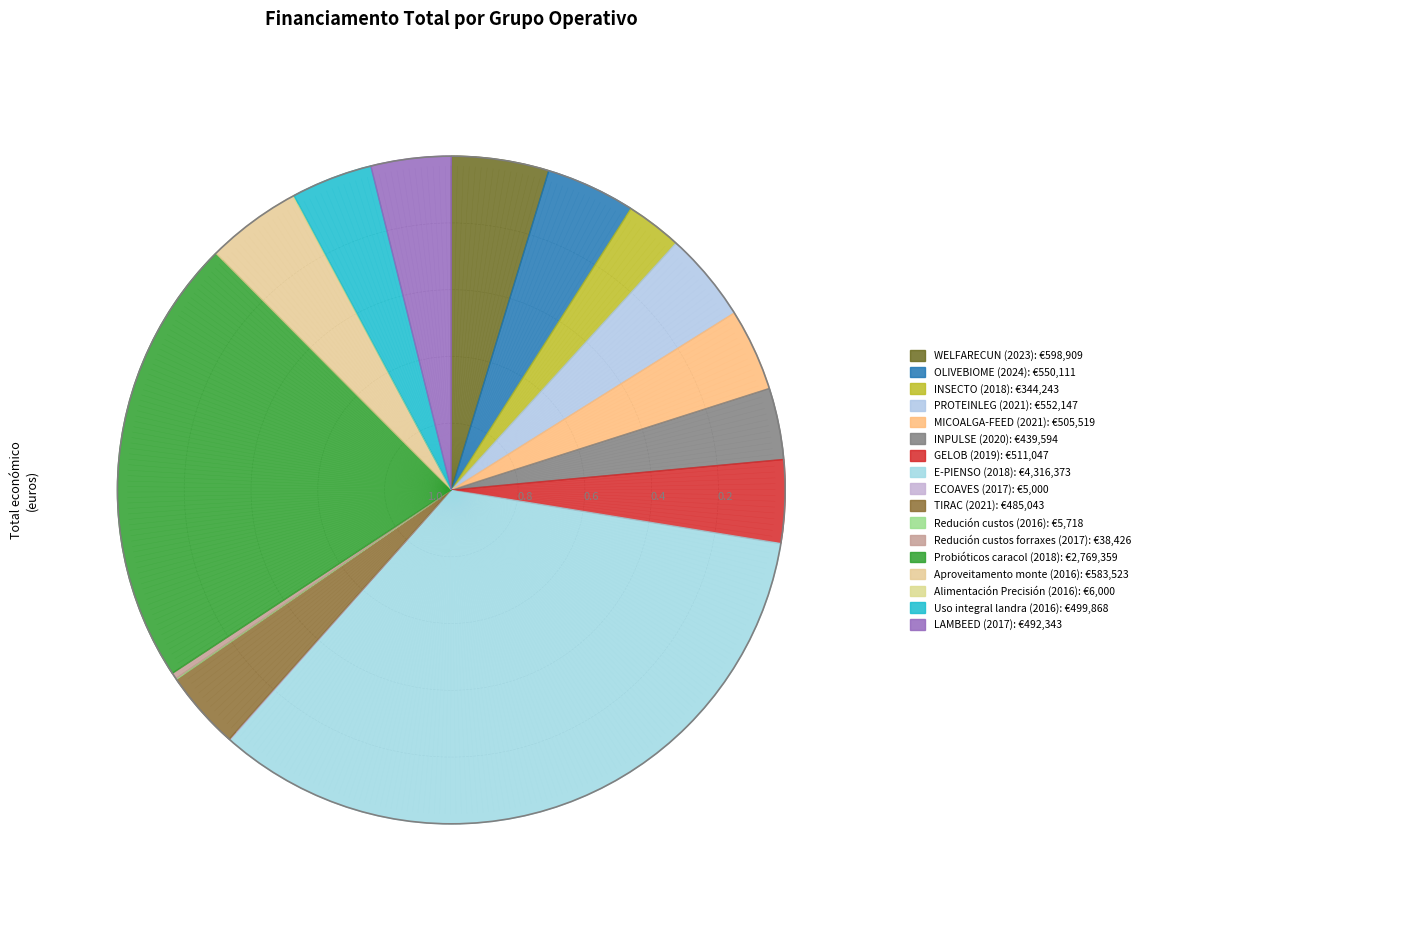

Count the number of slices in the pie.

17